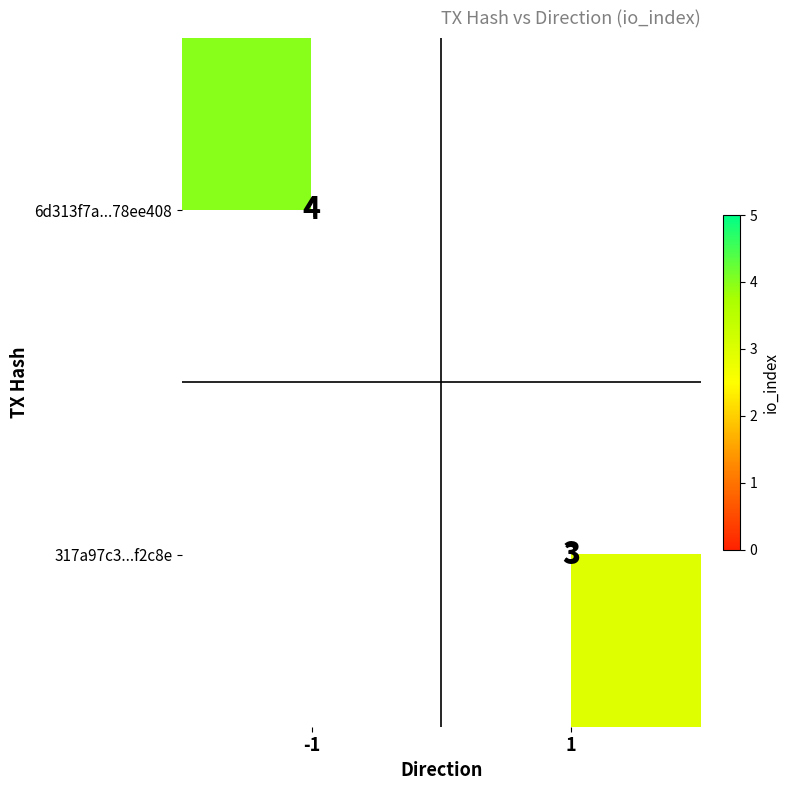

The 6d313f7a...78ee408 series shows 6.2 at -1. True or false?

False